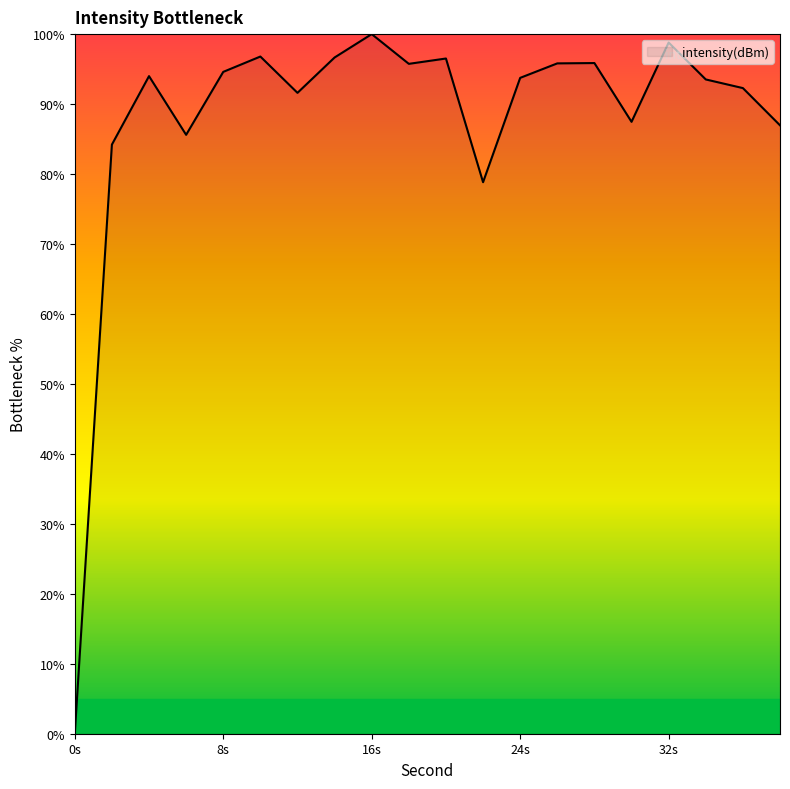

How many lines are shown in the chart?

1